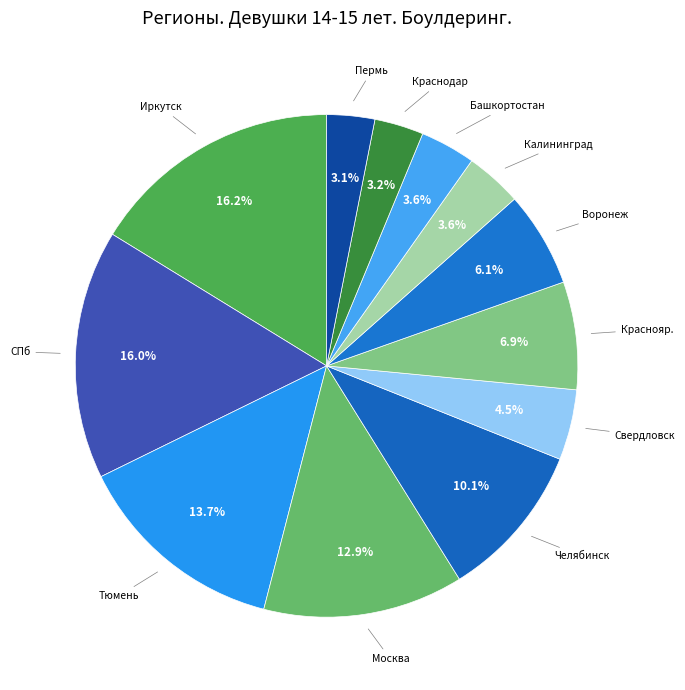

How many segments does this pie chart have?

12